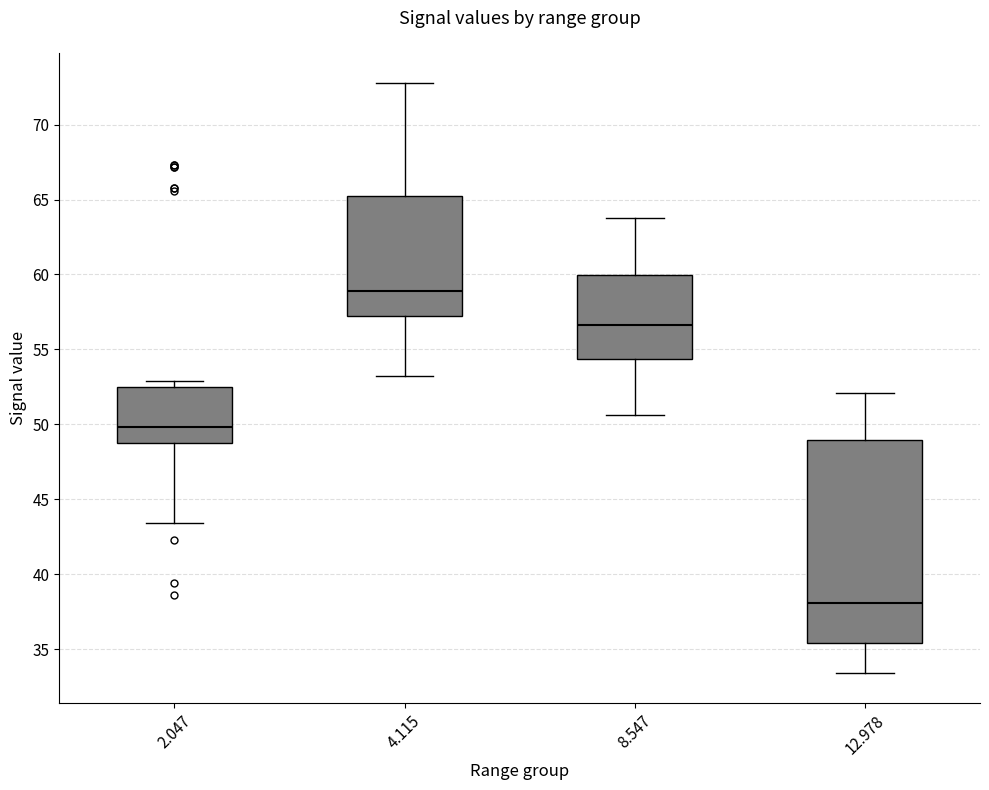

Reading left to right, read every box against the y-axis: the position of its median line, the range the box covers, and the ends of its whiskers. The values are not printed on the chart, so give them approximately, as read against the axis.

2.047: median 50.0, box 49.0 to 52.5, whiskers 43.5 to 53.0
4.115: median 59.0, box 57.0 to 65.0, whiskers 53.0 to 73.0
8.547: median 56.5, box 54.5 to 60.0, whiskers 50.5 to 64.0
12.978: median 38.0, box 35.5 to 49.0, whiskers 33.5 to 52.0